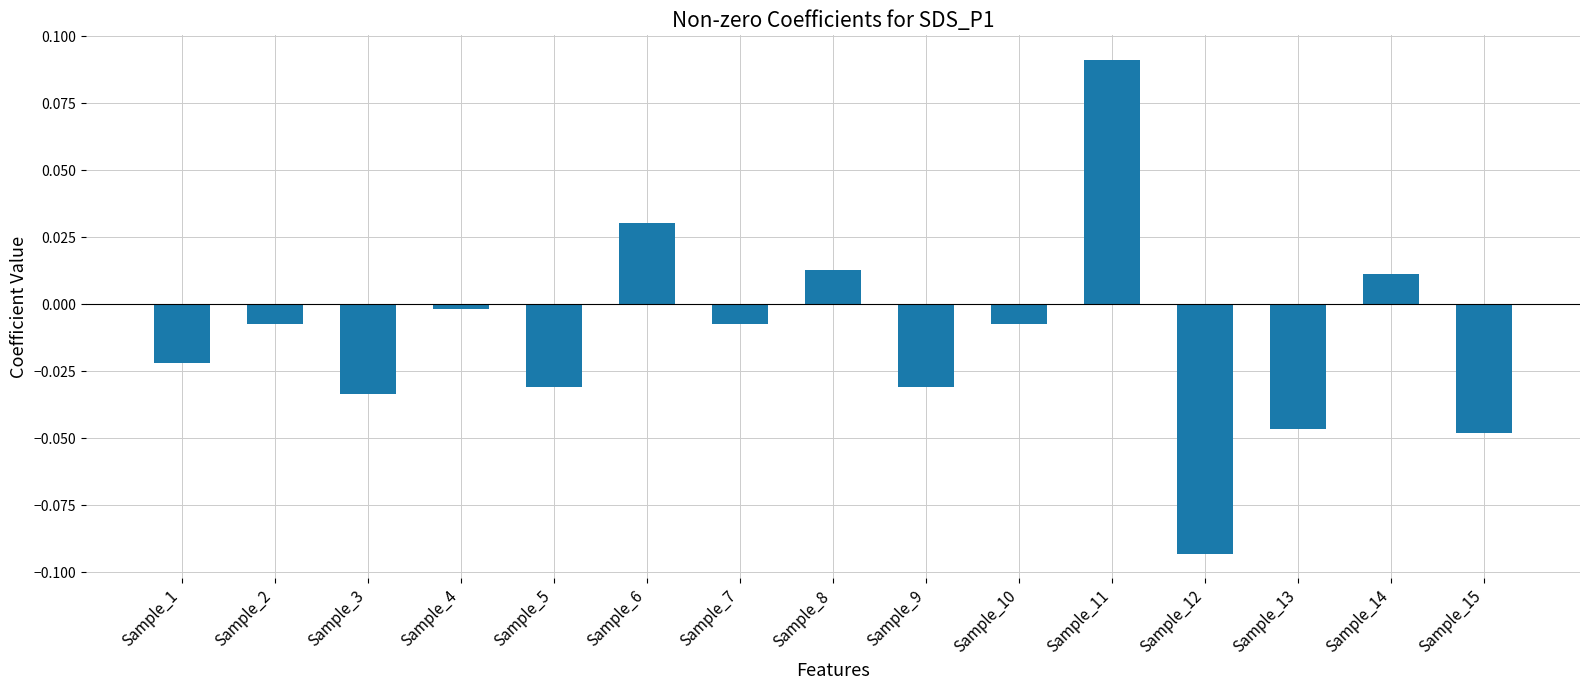

Does the chart contain stacked bars?

No